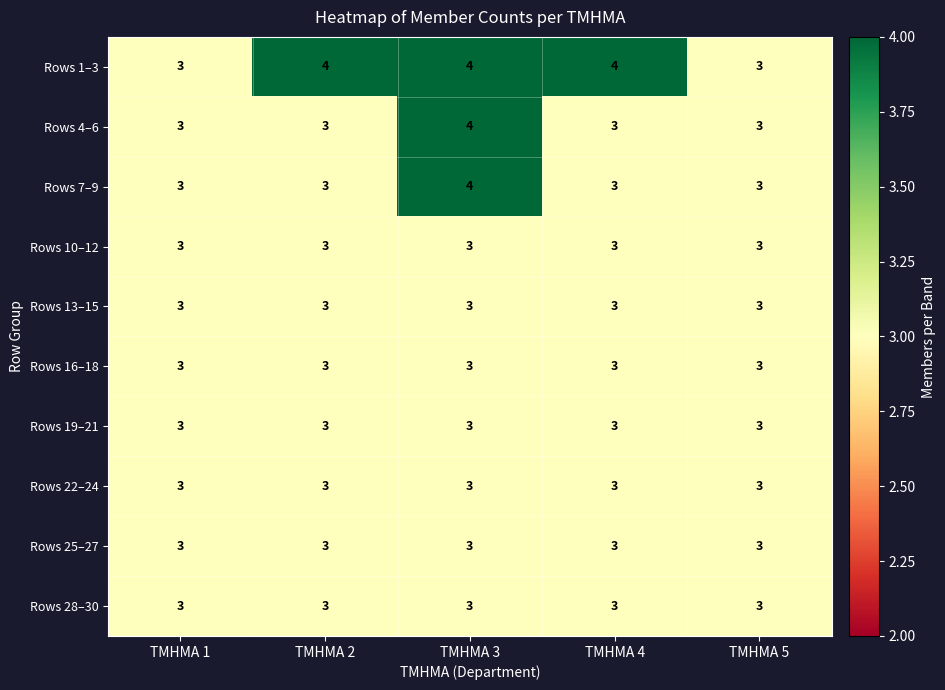

True or false: Rows 28–30 has a value of 1 at ΤΜΗΜΑ 5.

False